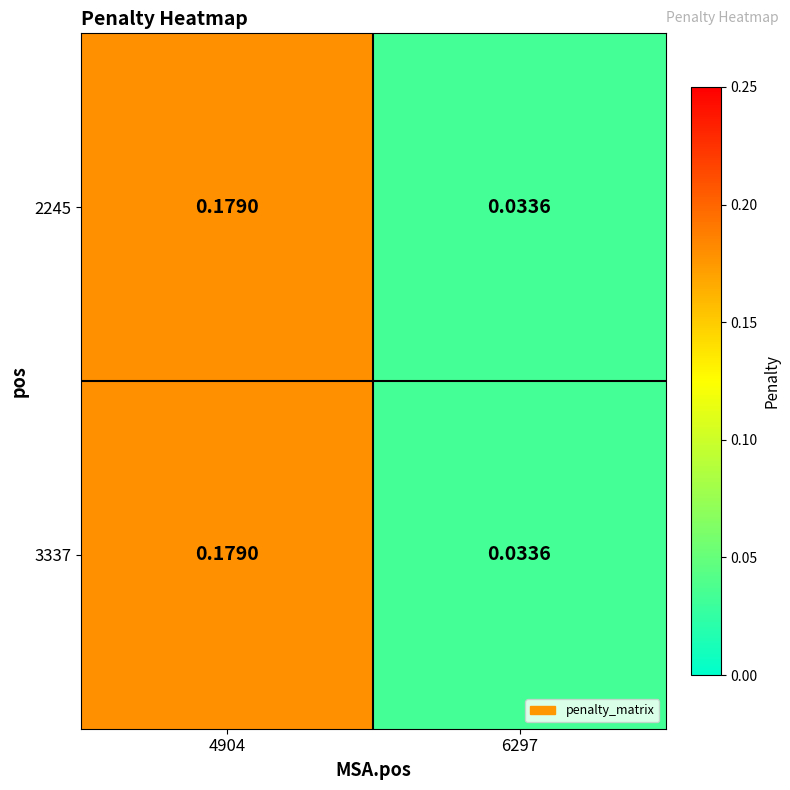

Rank the series at 4904 from lowest to highest value.

2245, 3337